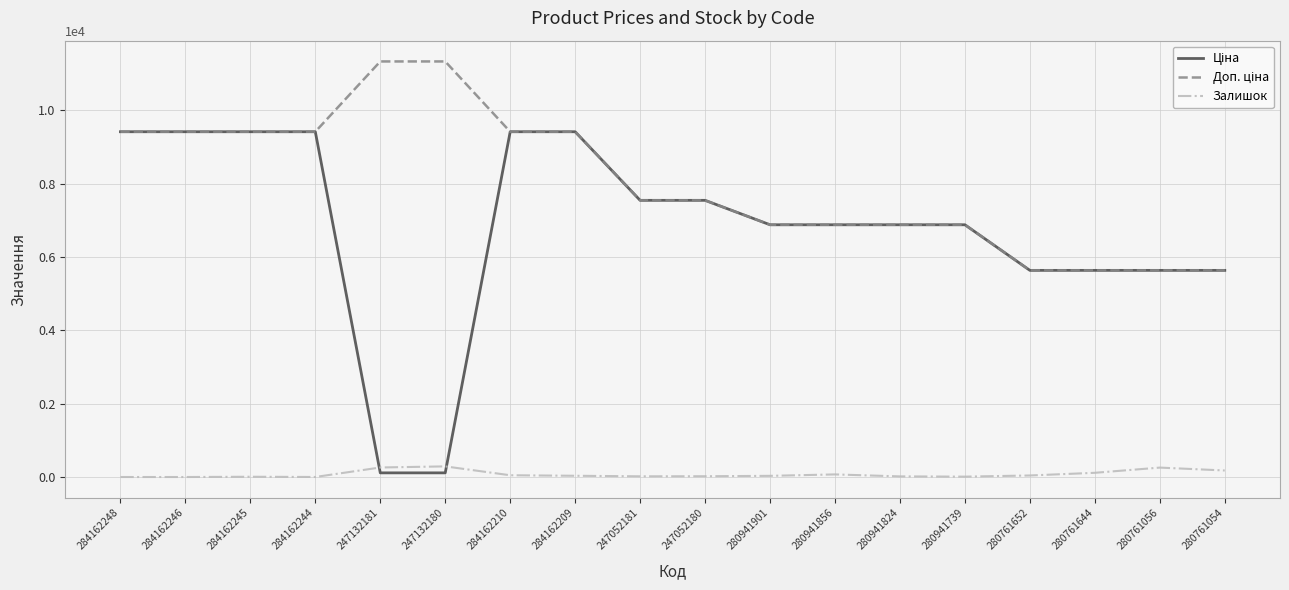

What is the greatest value displayed?

11334.0